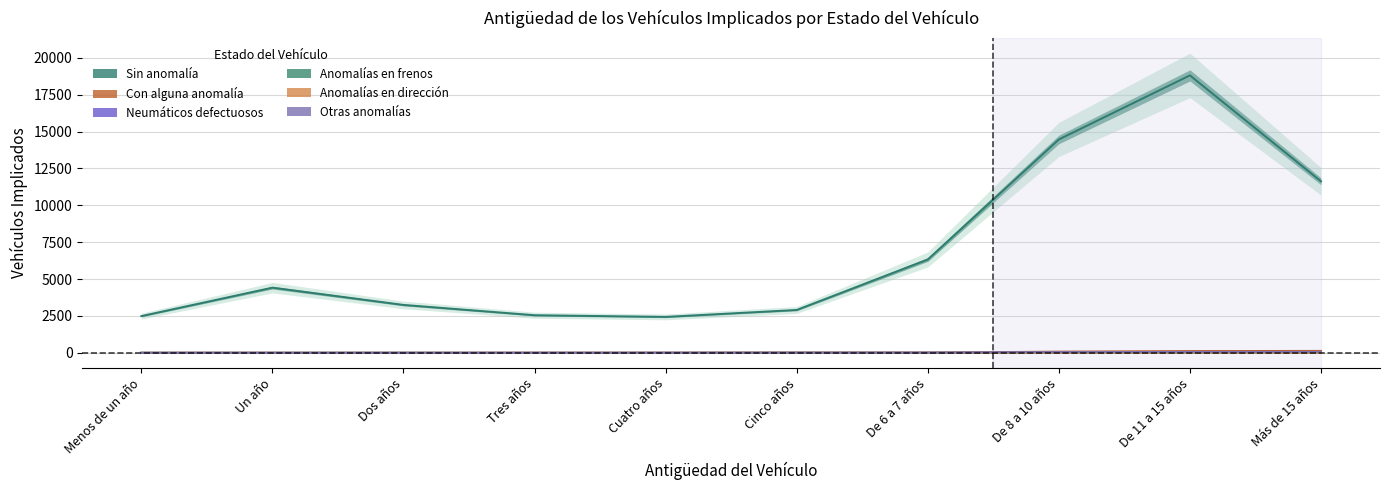

Does the chart display data point markers on the line(s)?

No